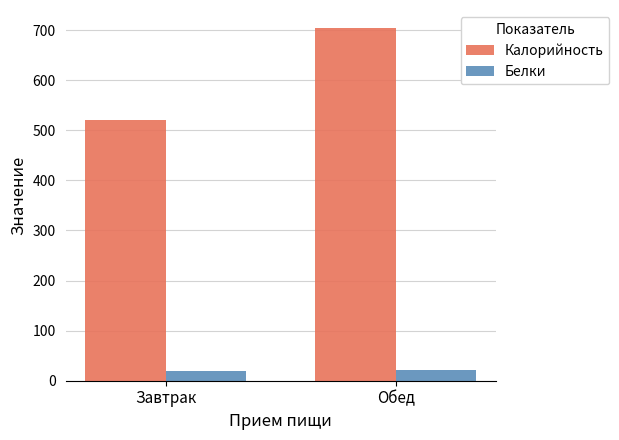

What is the sum of the Калорийность values at Обед and Завтрак?

1225